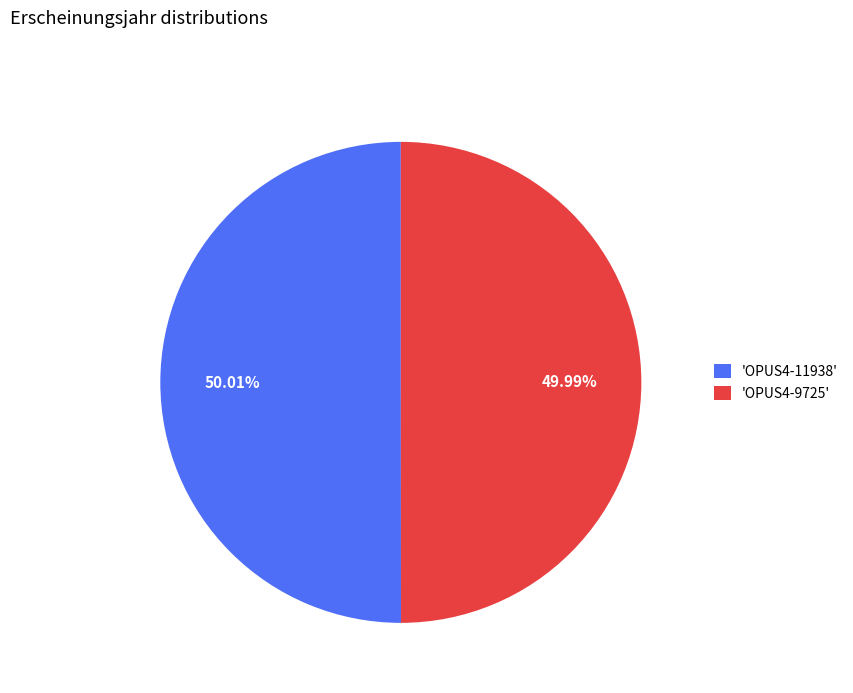

What is the ratio of the value at 'OPUS4-9725' to the value at 'OPUS4-11938'?

1.0